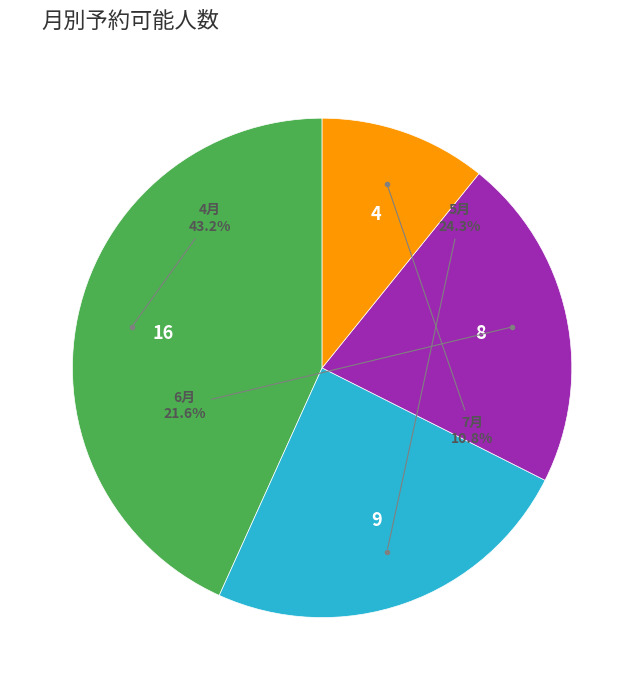

To the nearest percent, what portion does 5月 represent?

24%